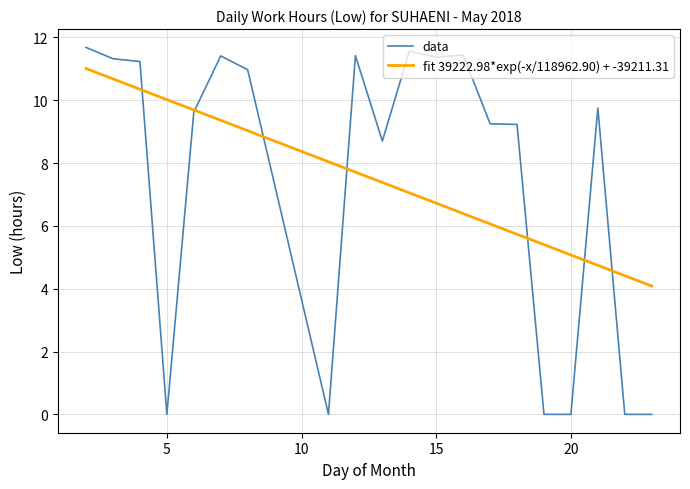

What is the difference between the values at 18 and 19?

9.2